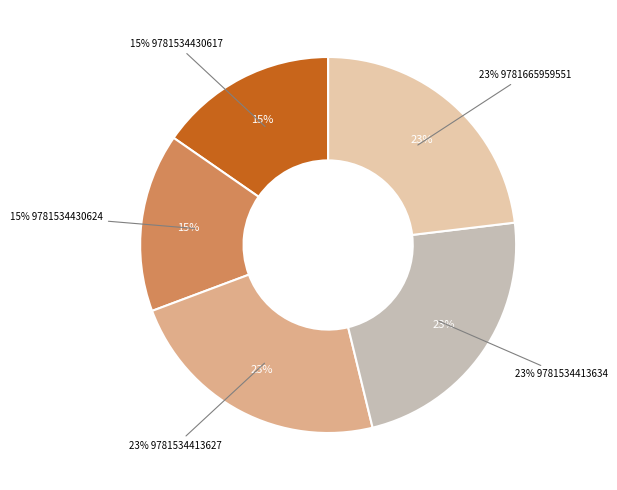

What portion of the pie excludes 9781665959551?

76.9%